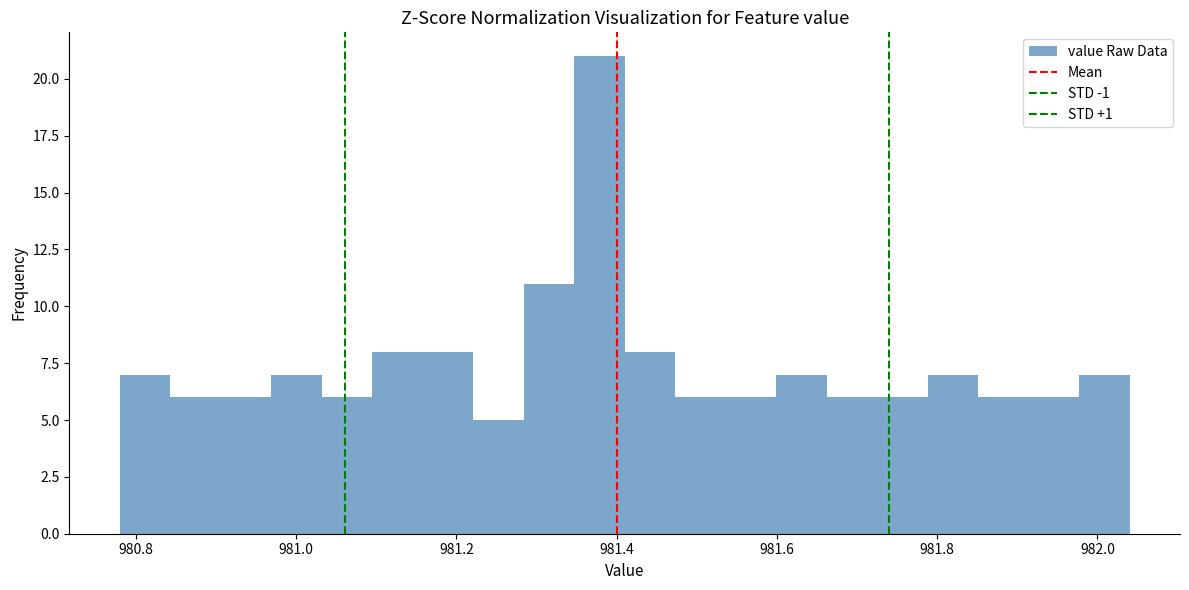

Read against the x-axis, roughly where is the centre of the tallest bar?

981.38